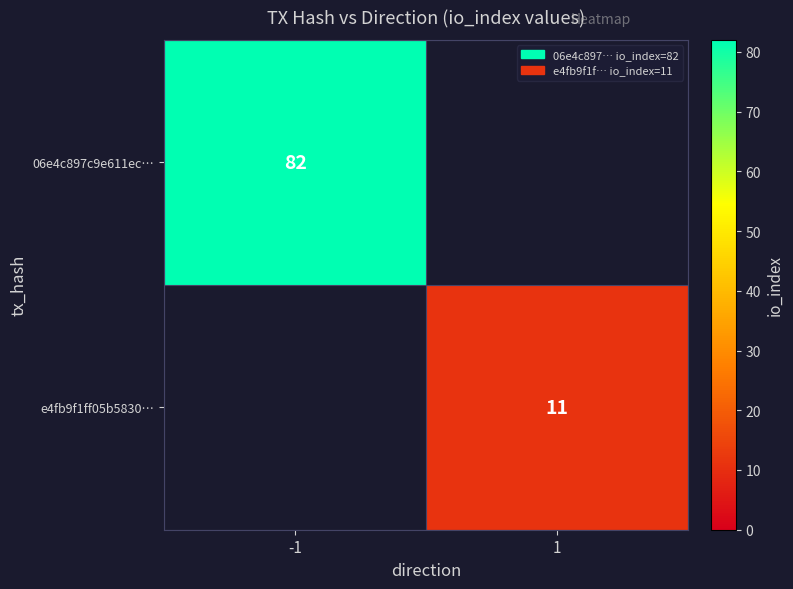

Is the value of 06e4c897c9e611ec… at -1 greater than the value of e4fb9f1ff05b5830… at 1?

Yes